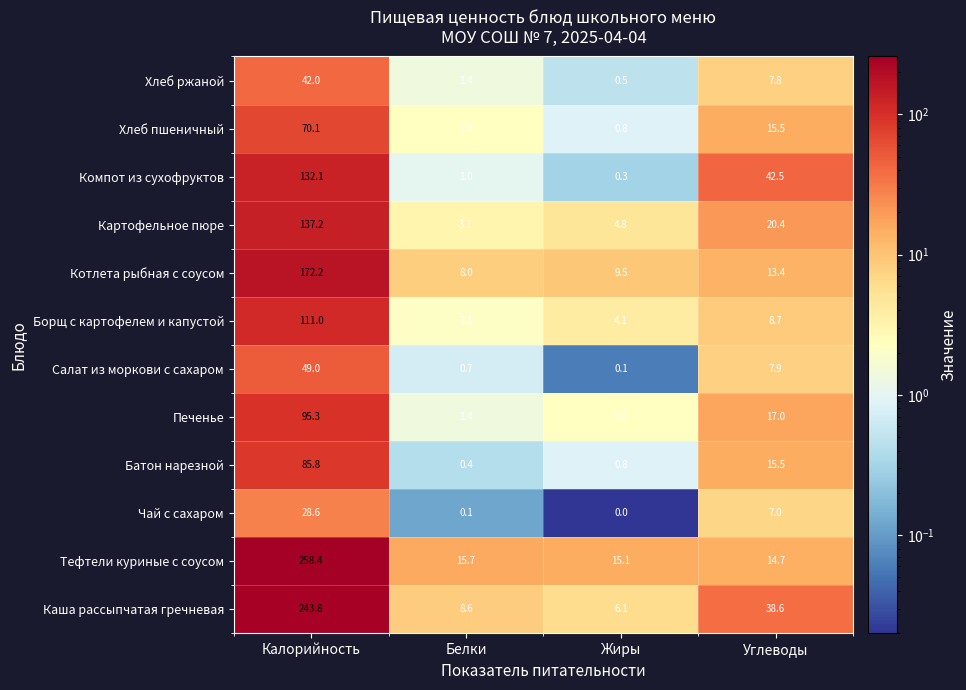

What value does the Борщ с картофелем и капустой series have at Белки?

2.1